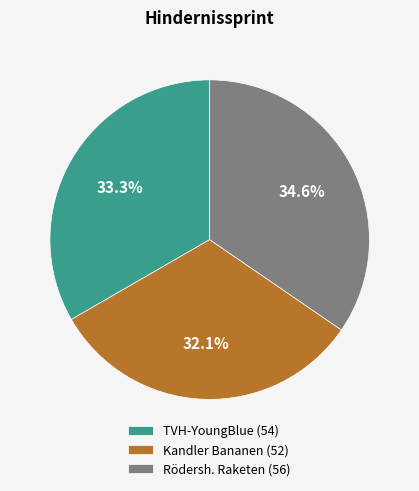

Rank the categories by value from highest to lowest.

Rödersh. Raketen, TVH-YoungBlue, Kandler Bananen